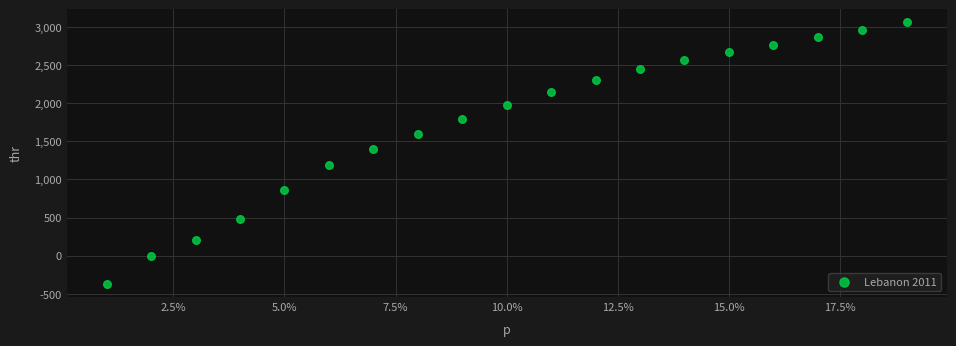

What is the range of Y values (max minus min)?

3430.6